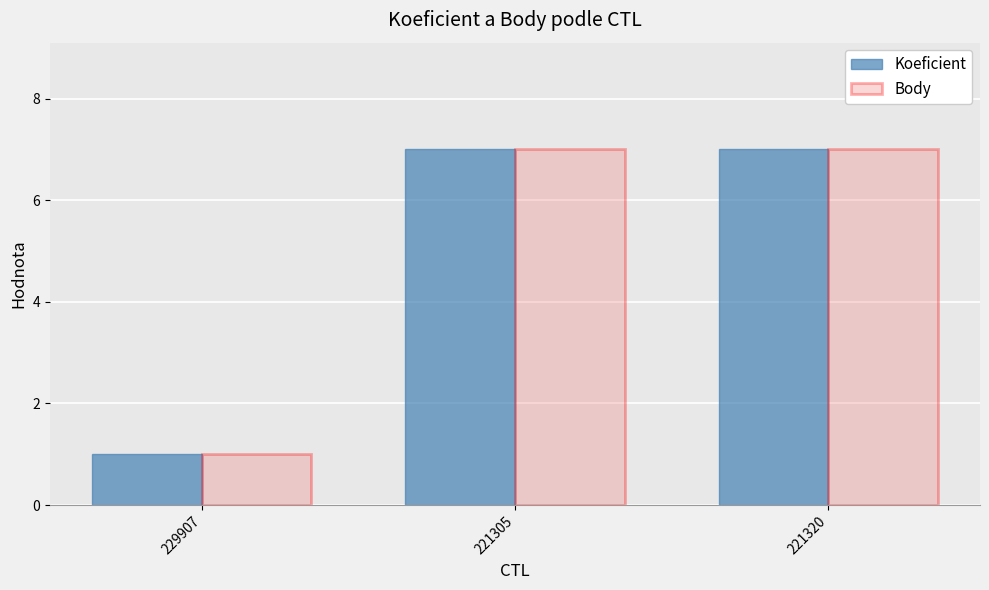

Is it true that Koeficient equals 7 at 221320?

True